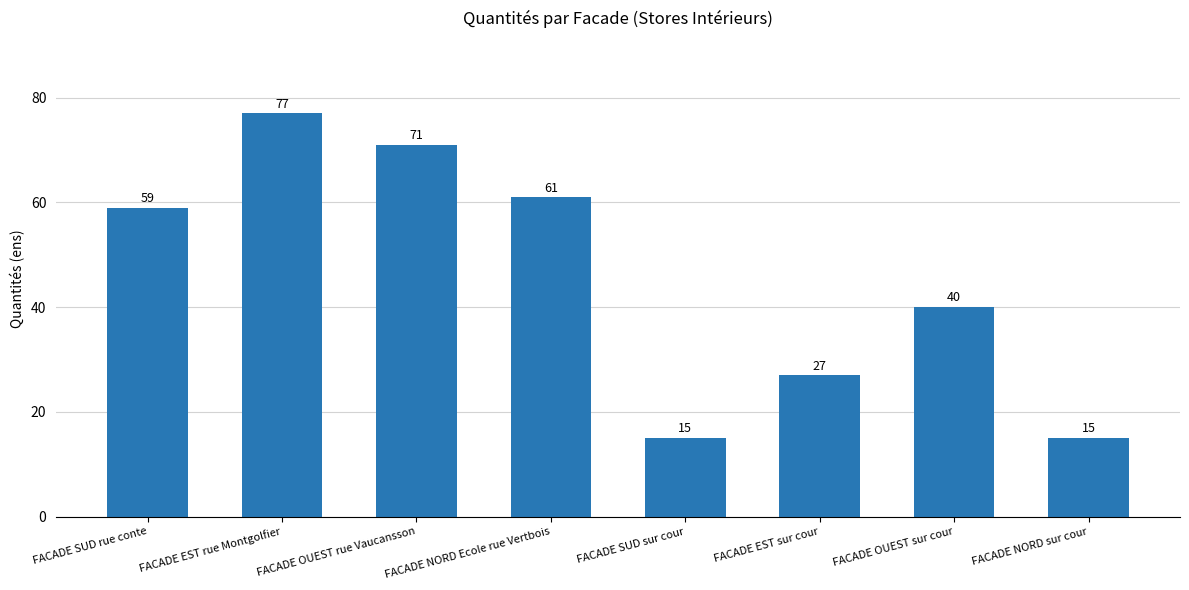

What is the maximum value shown in the chart?

77